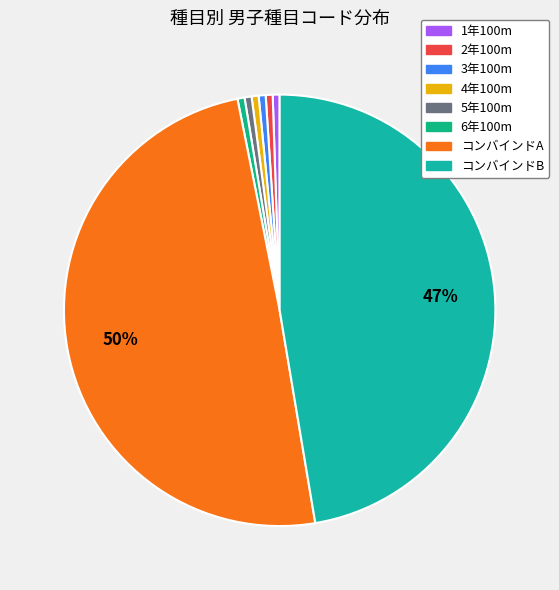

To the nearest percent, what portion does 1年100m represent?

1%